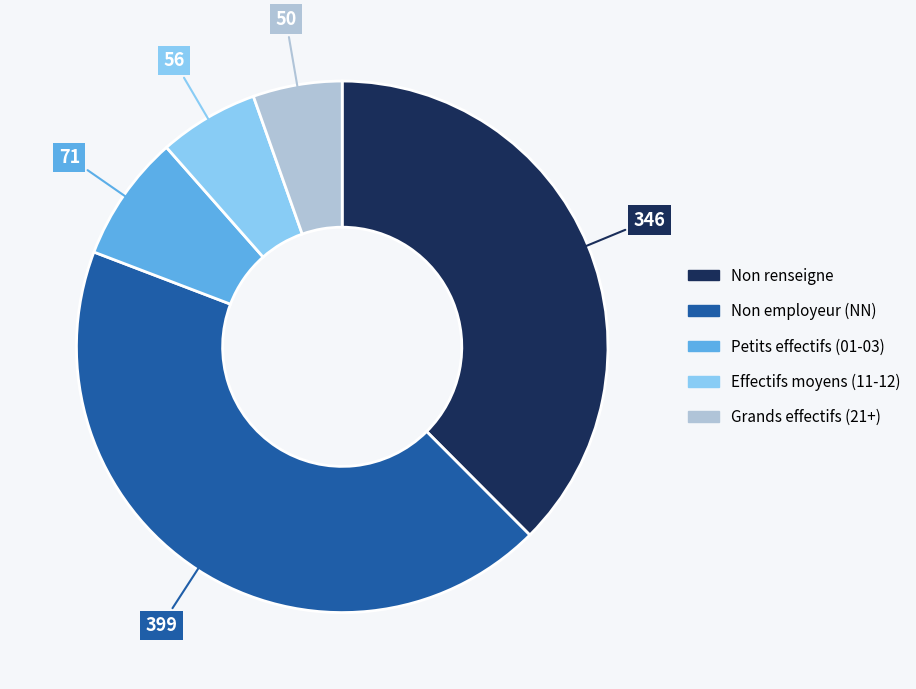

Is there a majority slice in this chart?

No